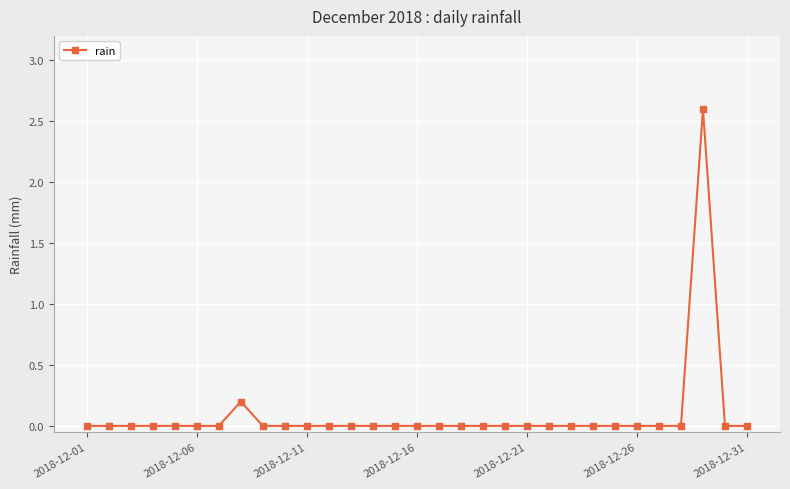

What is the difference between the maximum and minimum values?

2.6